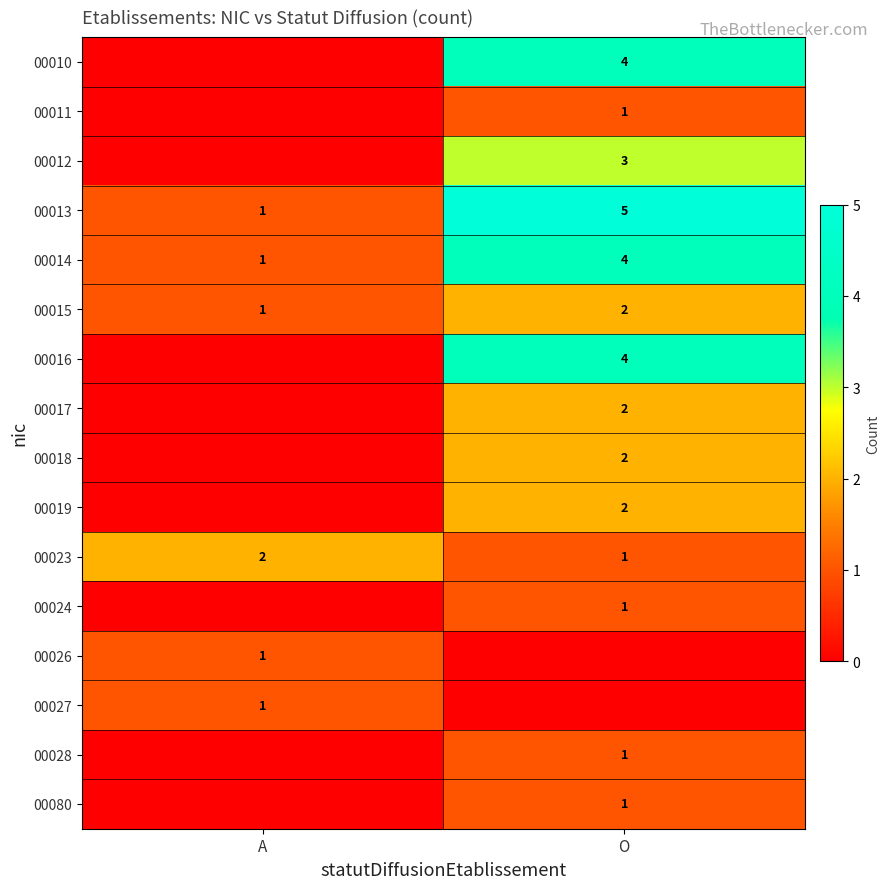

The value of 00026 at A is 1. True or false?

True